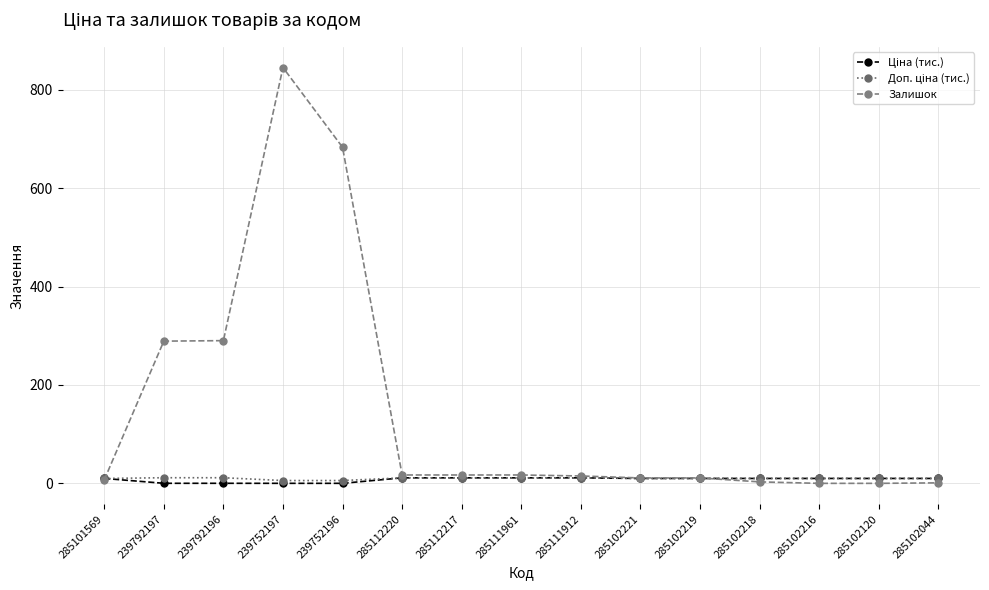

What is the greatest value displayed?

845.0